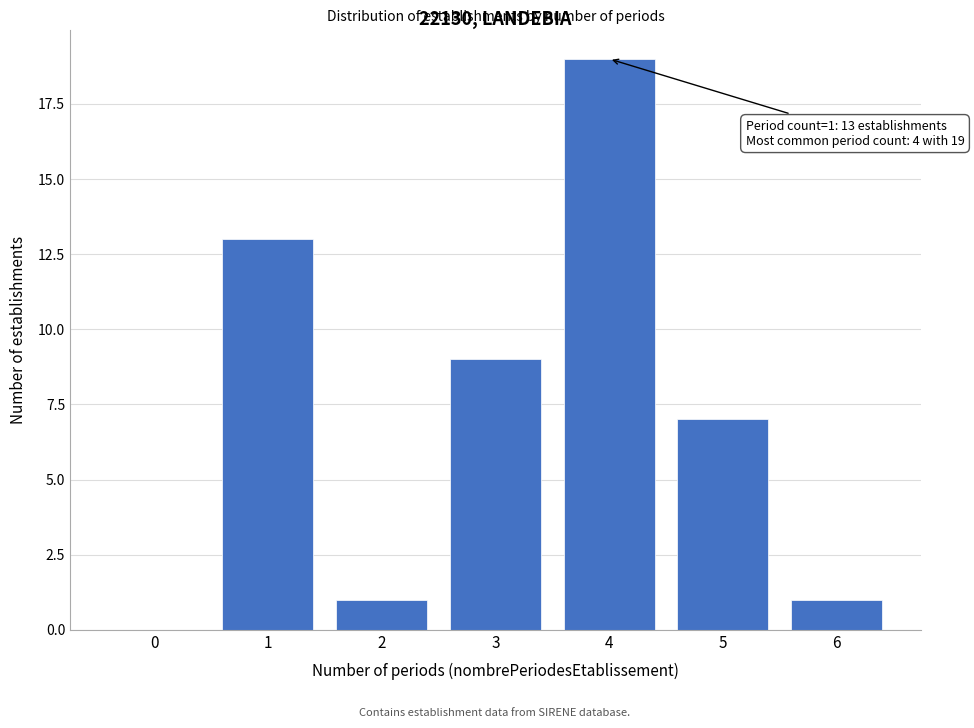

Reading right to left, what are all the values shown in this chart?

6=1	5=7	4=19	3=9	2=1	1=13	0=0